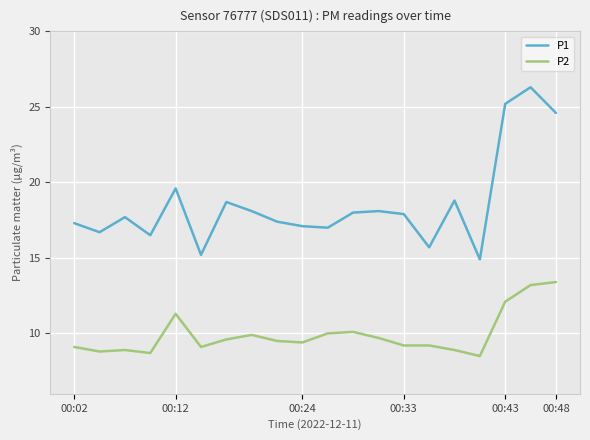

Which series has the largest range (max minus min)?

P1